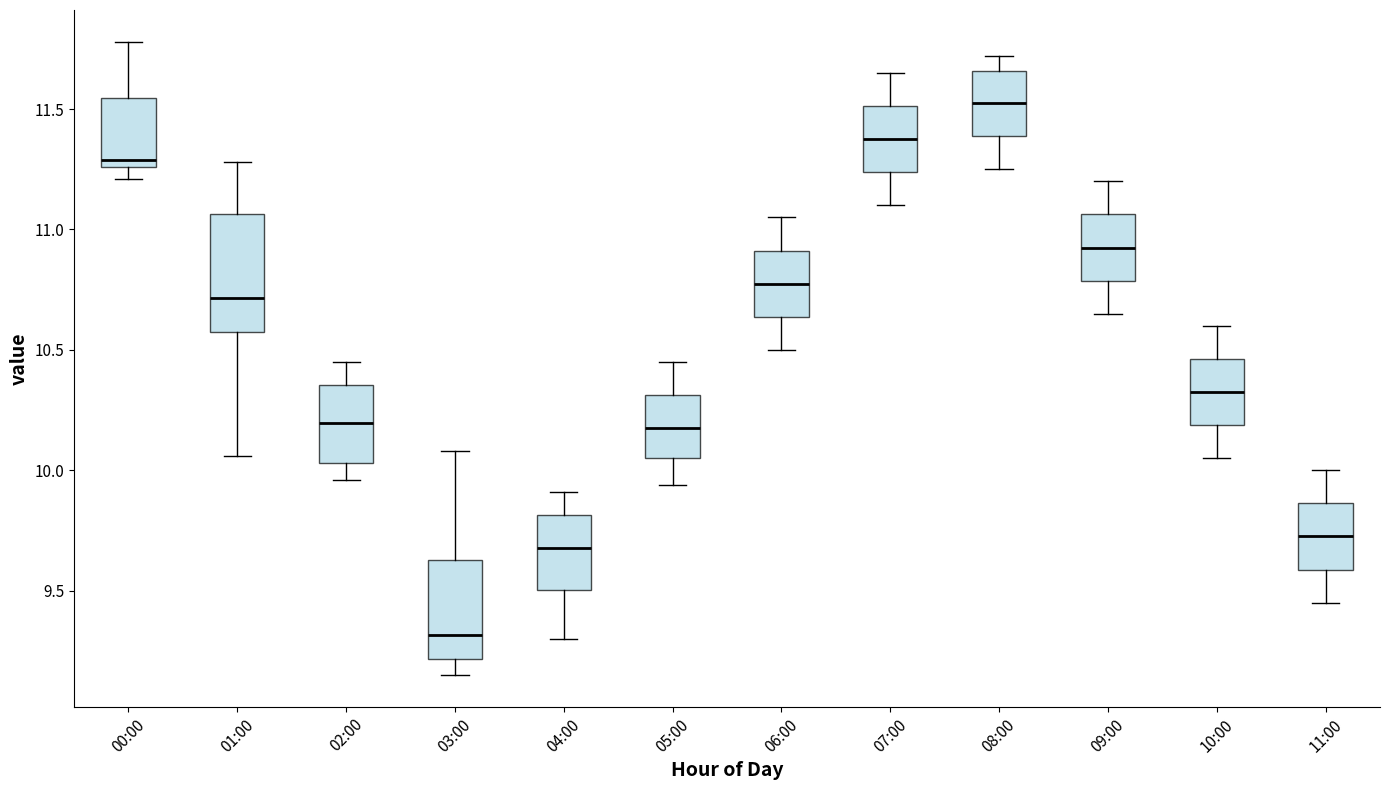

Which box's median line is the highest?

08:00